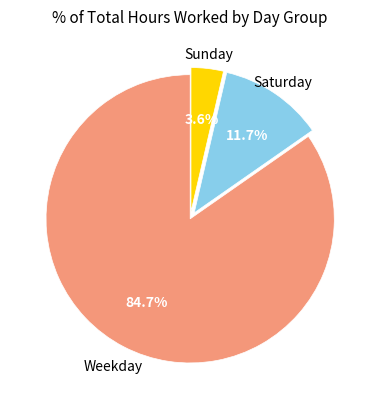

Does any single category account for the majority?

Yes